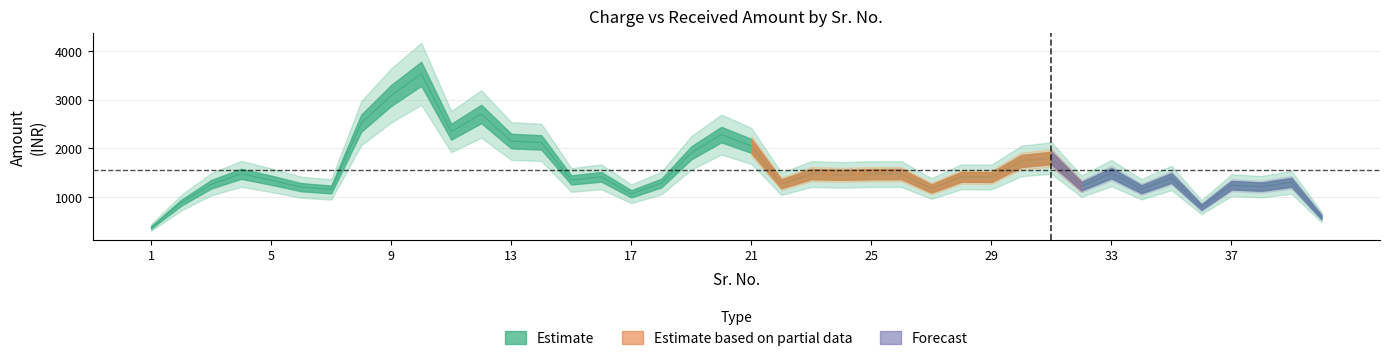

What is the difference between the second highest and second lowest values in the Received Amount - INR series?

3289